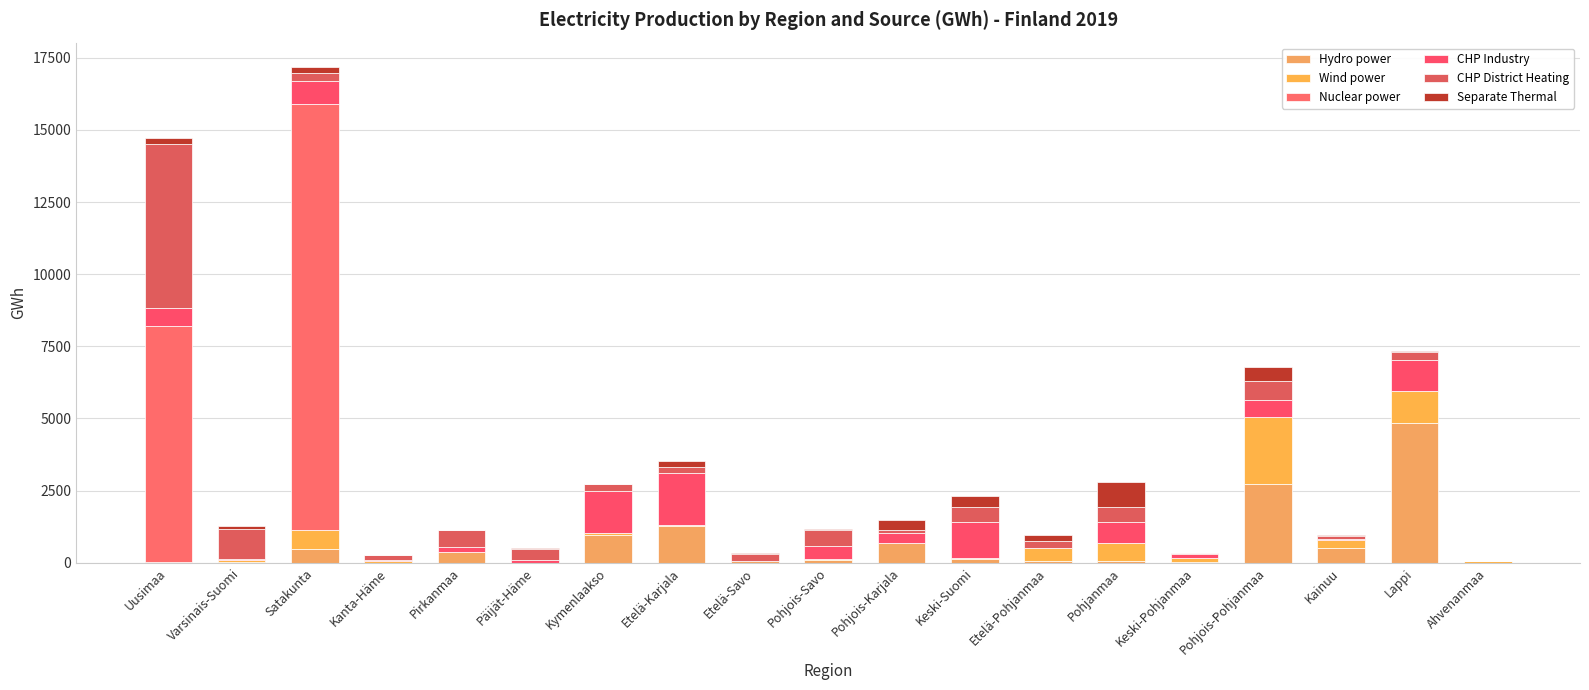

Are the bars grouped side by side (vs. stacked)?

No